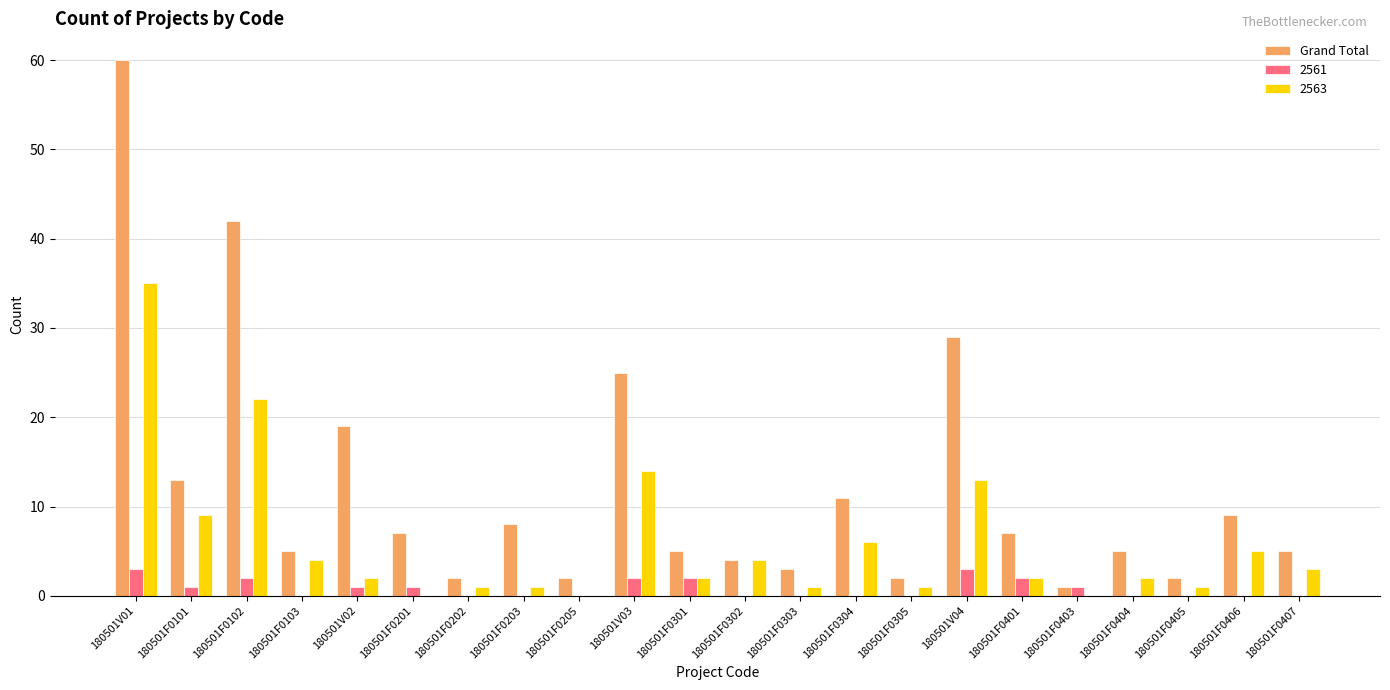

Which category has the highest value in the Grand Total series?

180501V01